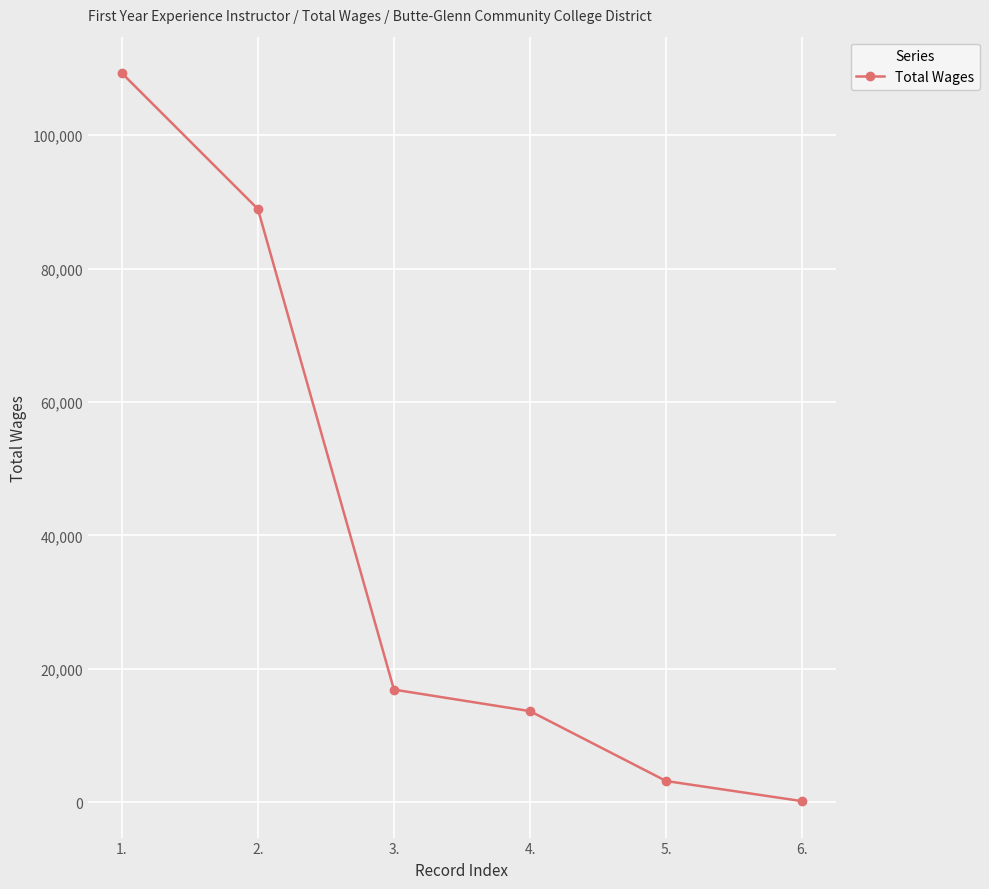

The value at 2. is 88945. True or false?

True